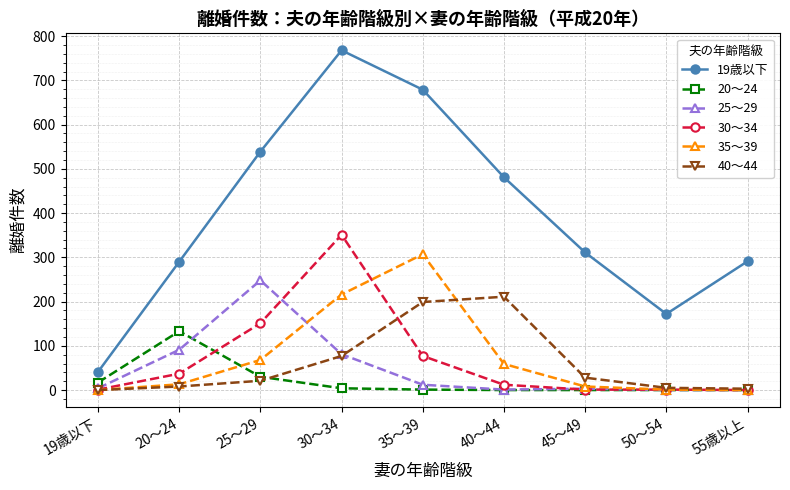

Which series has the widest spread of values?

19歳以下